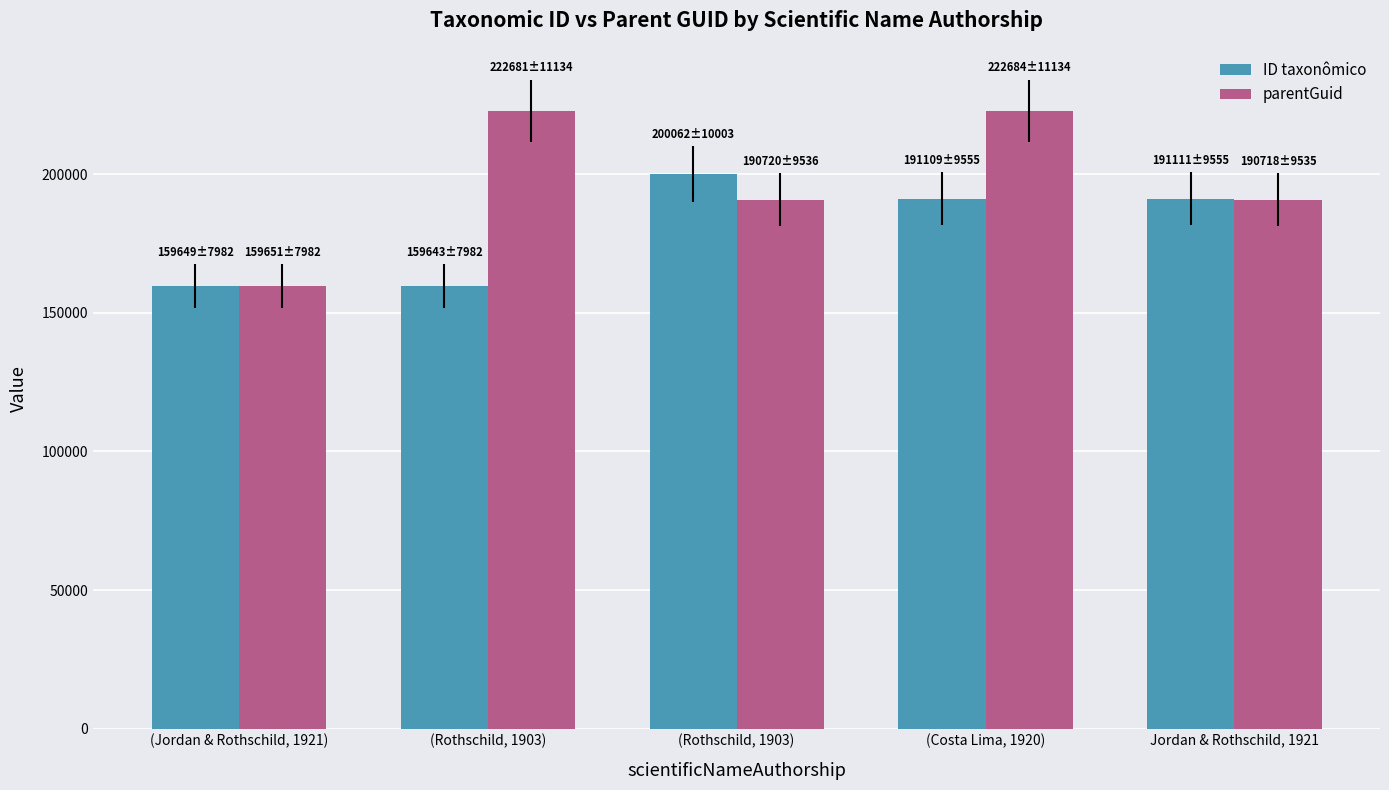

List the series in order of their peak value, highest first.

parentGuid, ID taxonômico